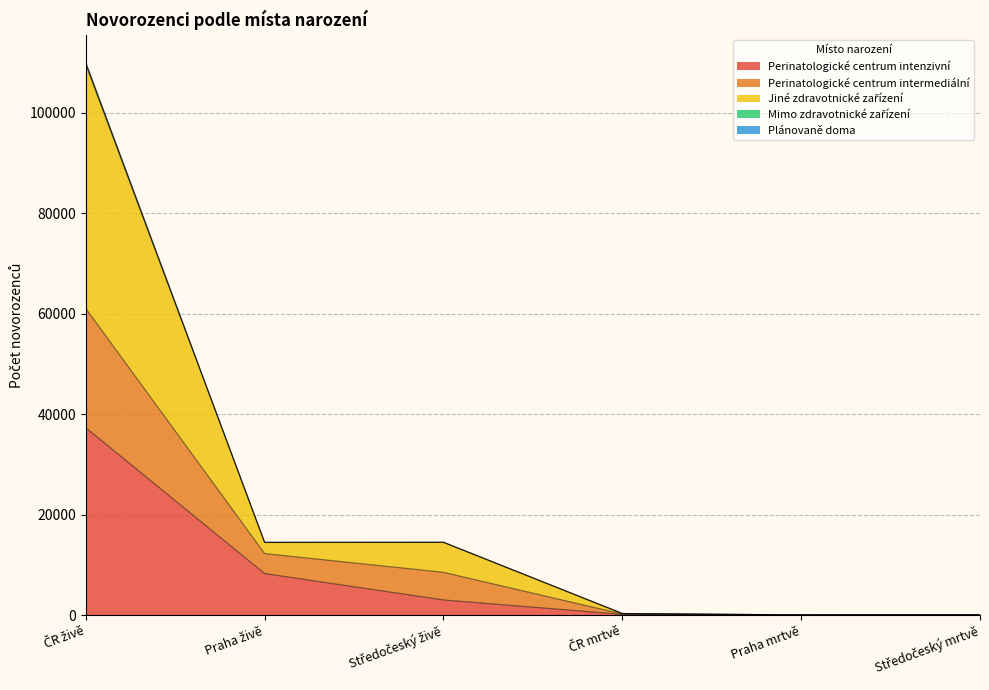

Count the number of categories in the chart.

6